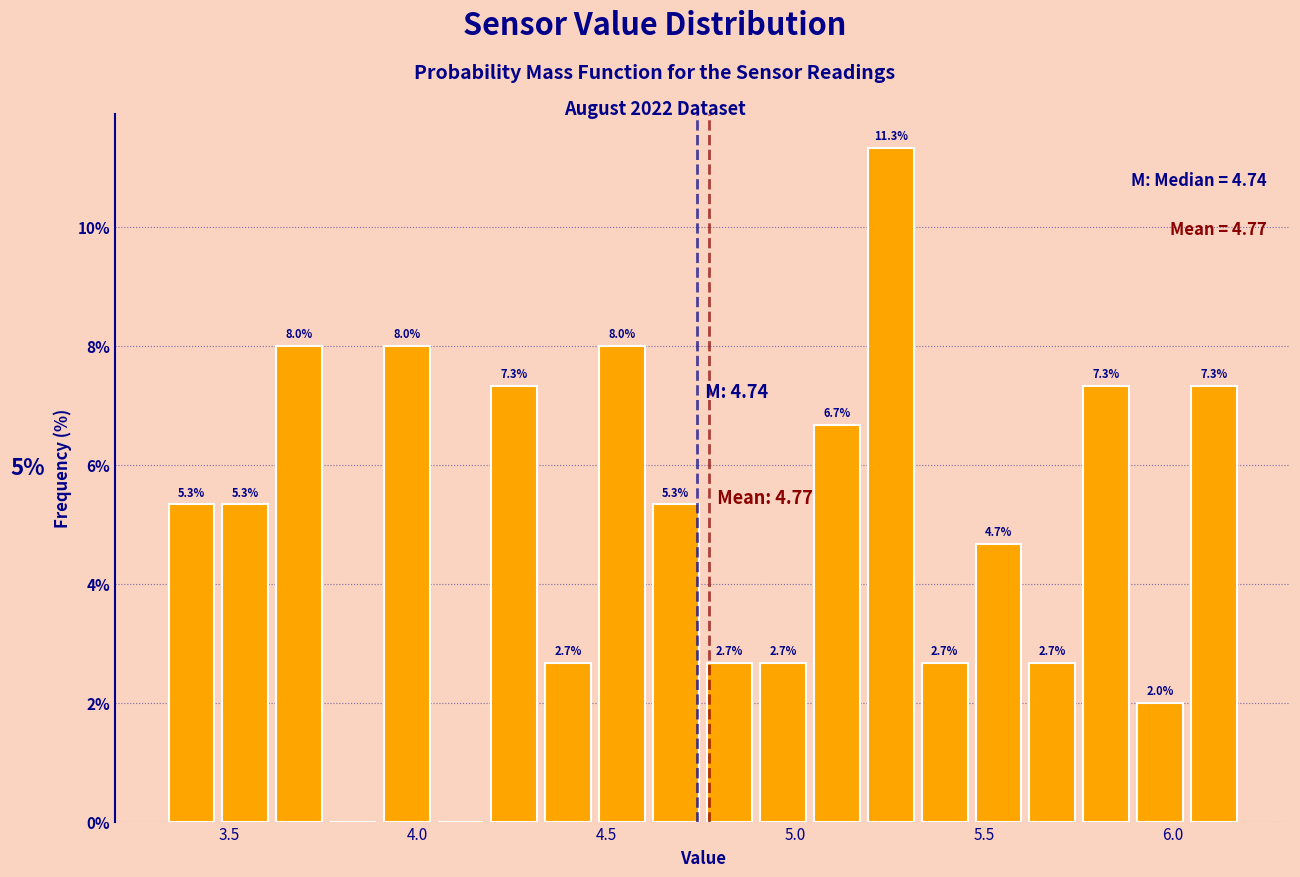

Read against the x-axis, roughly where is the centre of the tallest bar?

5.25